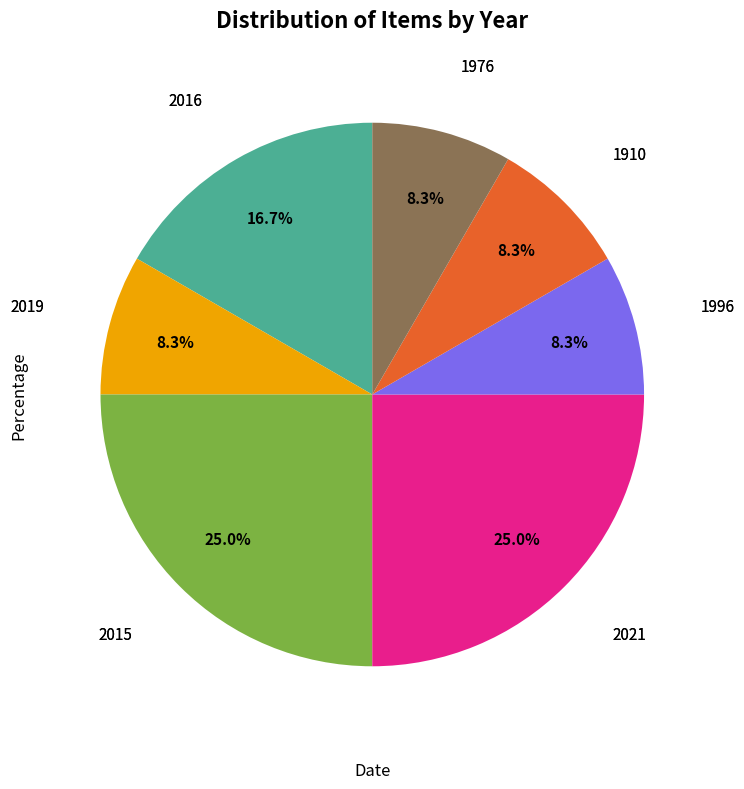

Is there a majority slice in this chart?

No